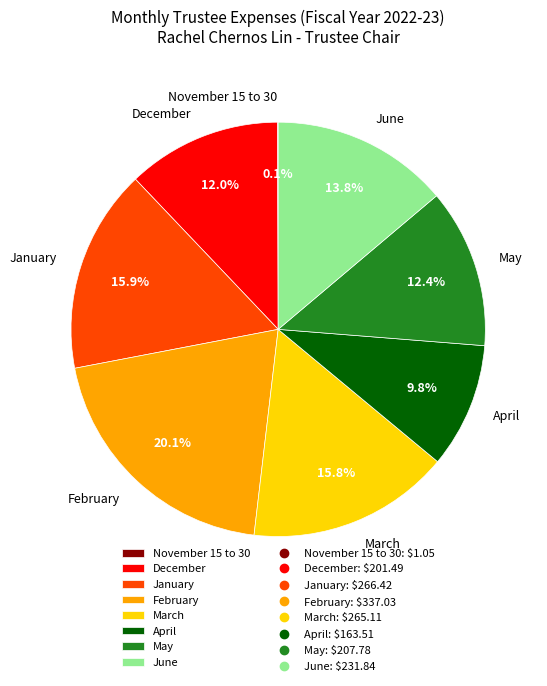

Approximately how many times larger is the value at June compared to March?

0.9